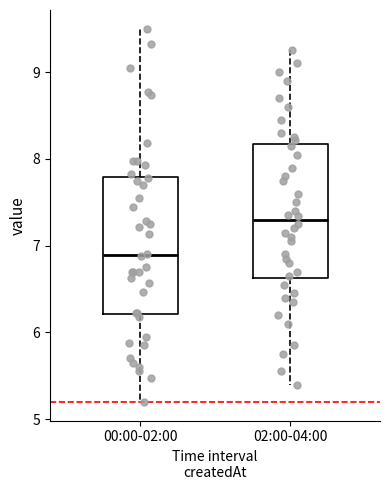

Reading left to right, transcribe this box plot: for each box, give where its median line is, the range the box spans, and where its two whiskers end, as read against the y-axis. The values are not printed on the chart, so give them approximately, as read against the axis.

00:00-02:00: median 6.9, box 6.2 to 7.8, whiskers 5.2 to 9.5
02:00-04:00: median 7.3, box 6.6 to 8.2, whiskers 5.4 to 9.3